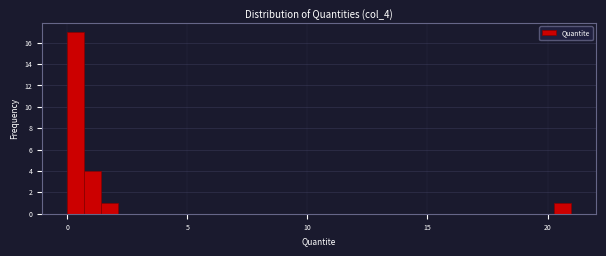

Read against the x-axis, roughly where is the centre of the tallest bar?

0.5